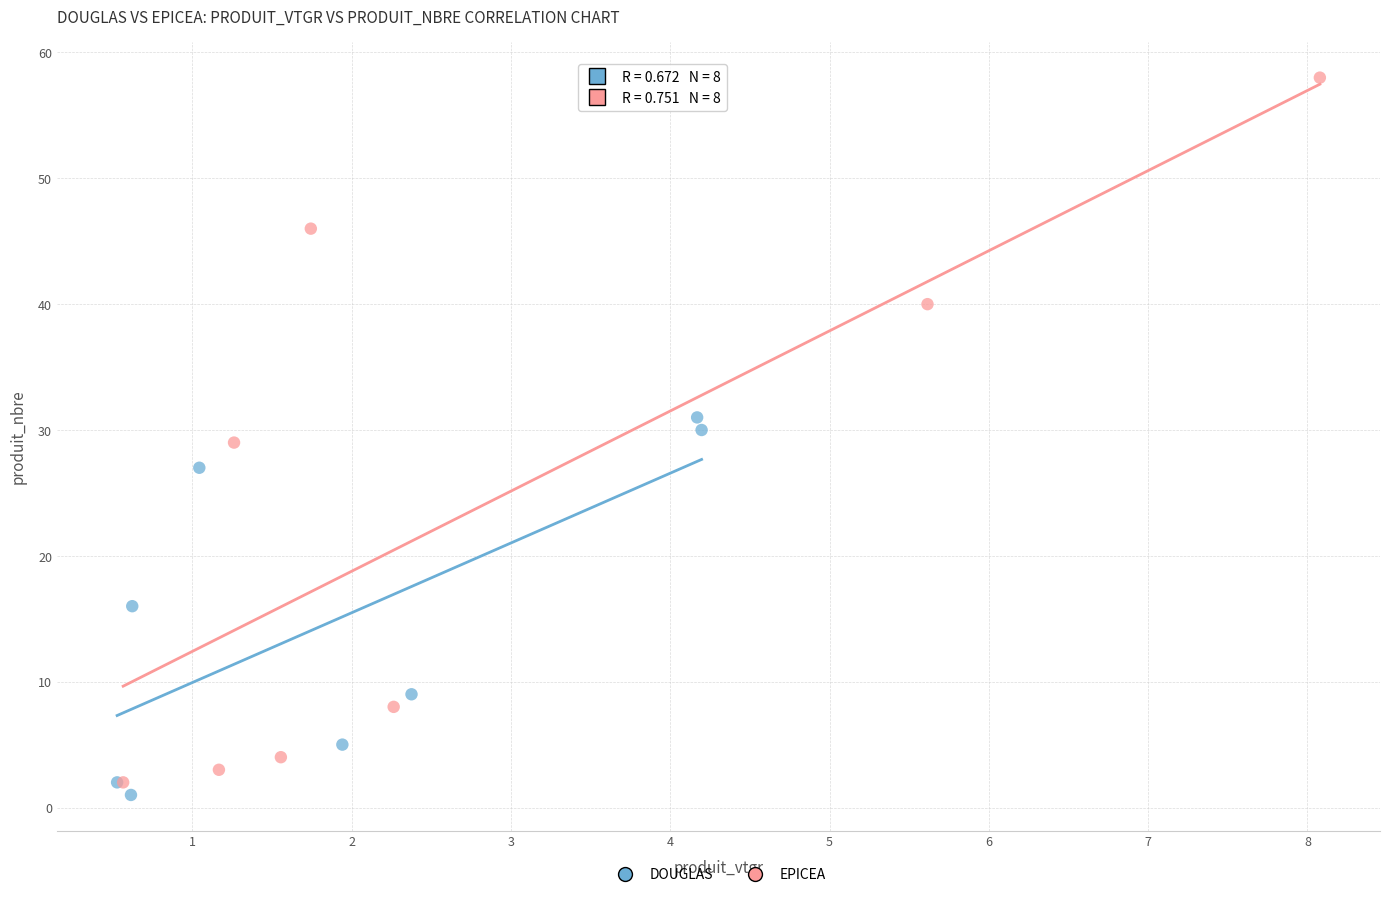

Which series reaches the maximum Y coordinate?

EPICEA